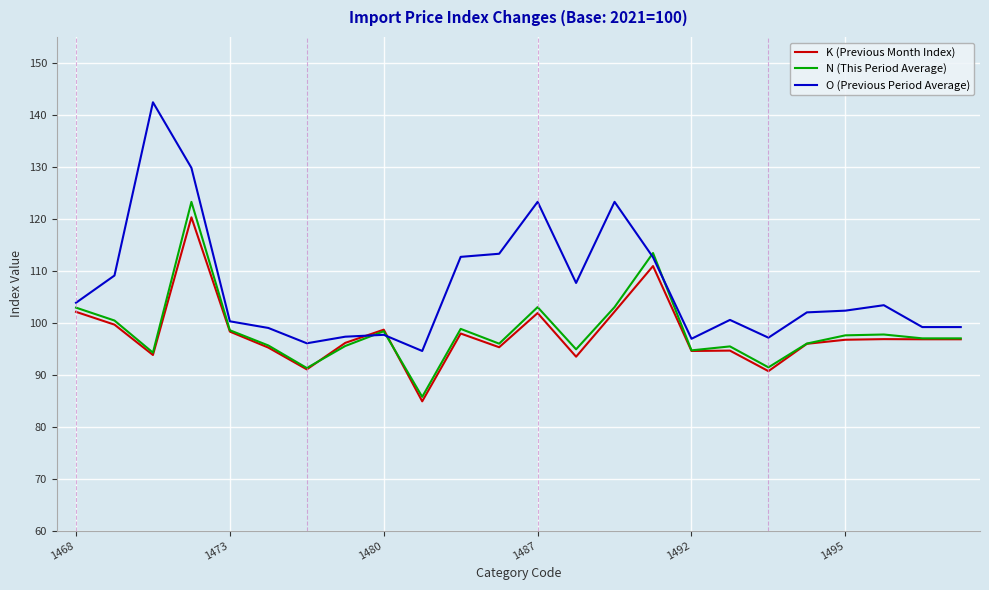

Which series has the largest total across all categories?

O (Previous Period Average)